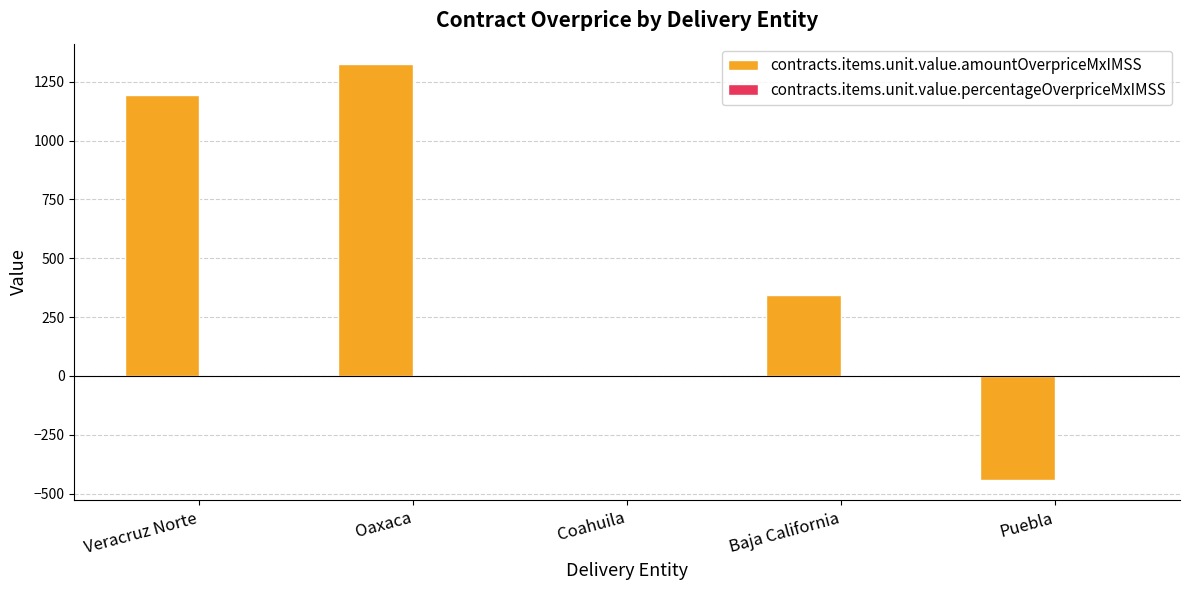

Which label corresponds to the largest value in the chart?

Oaxaca